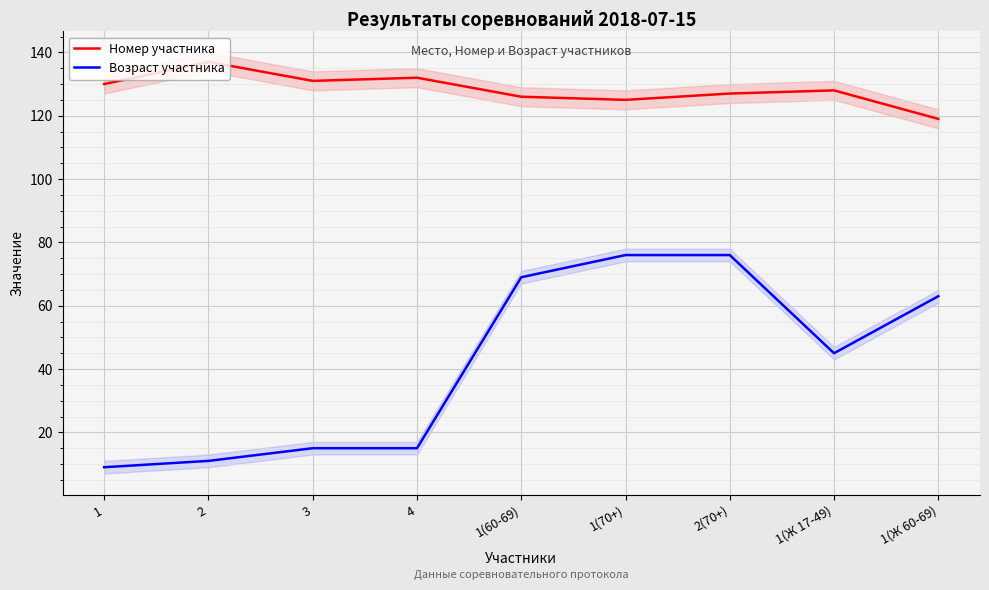

Which series has the largest total across all categories?

Номер участника